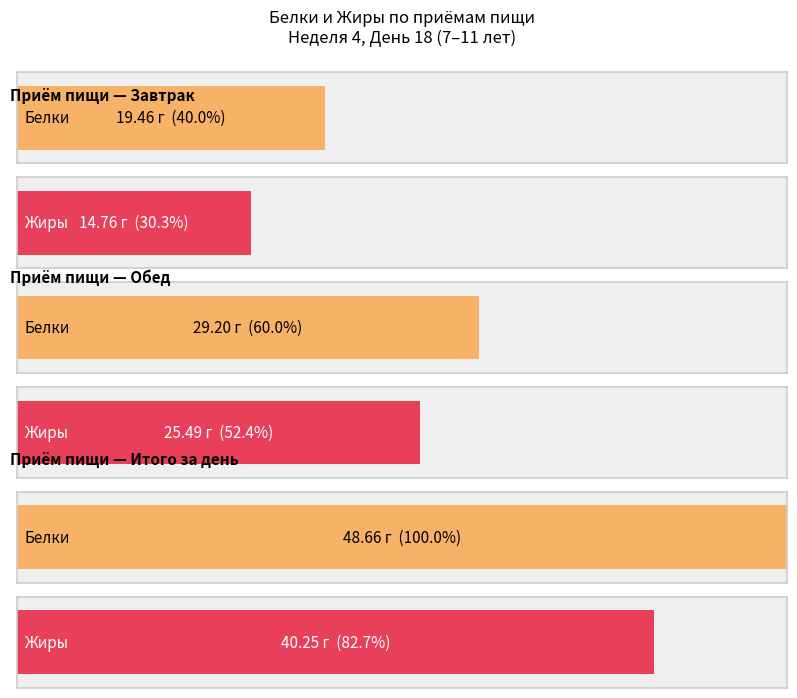

At which category is the sum across all series the highest?

Итого за день